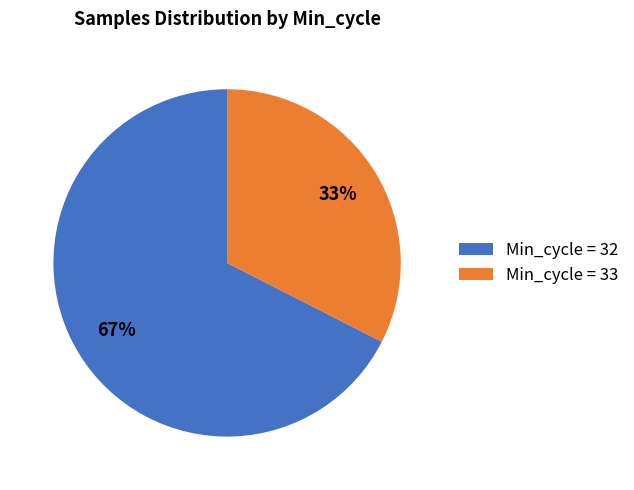

Is the sum of Min_cycle = 32 and Min_cycle = 33 greater than half?

Yes